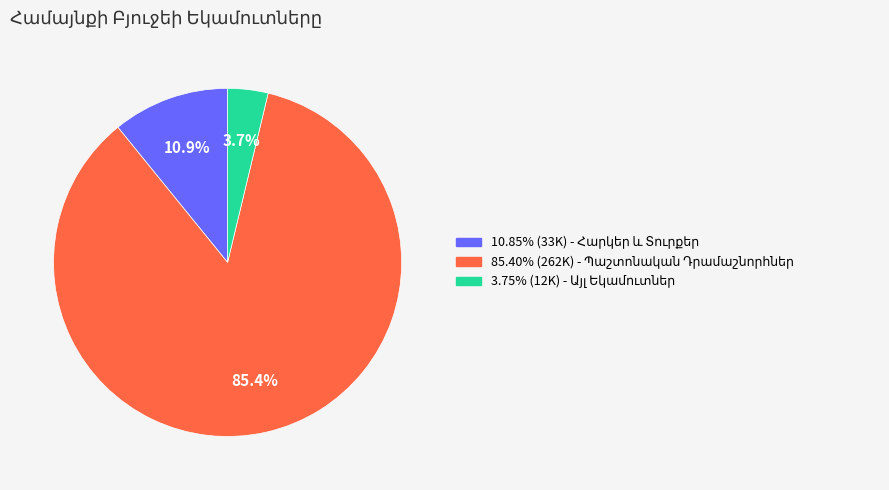

Does any single category account for the majority?

Yes